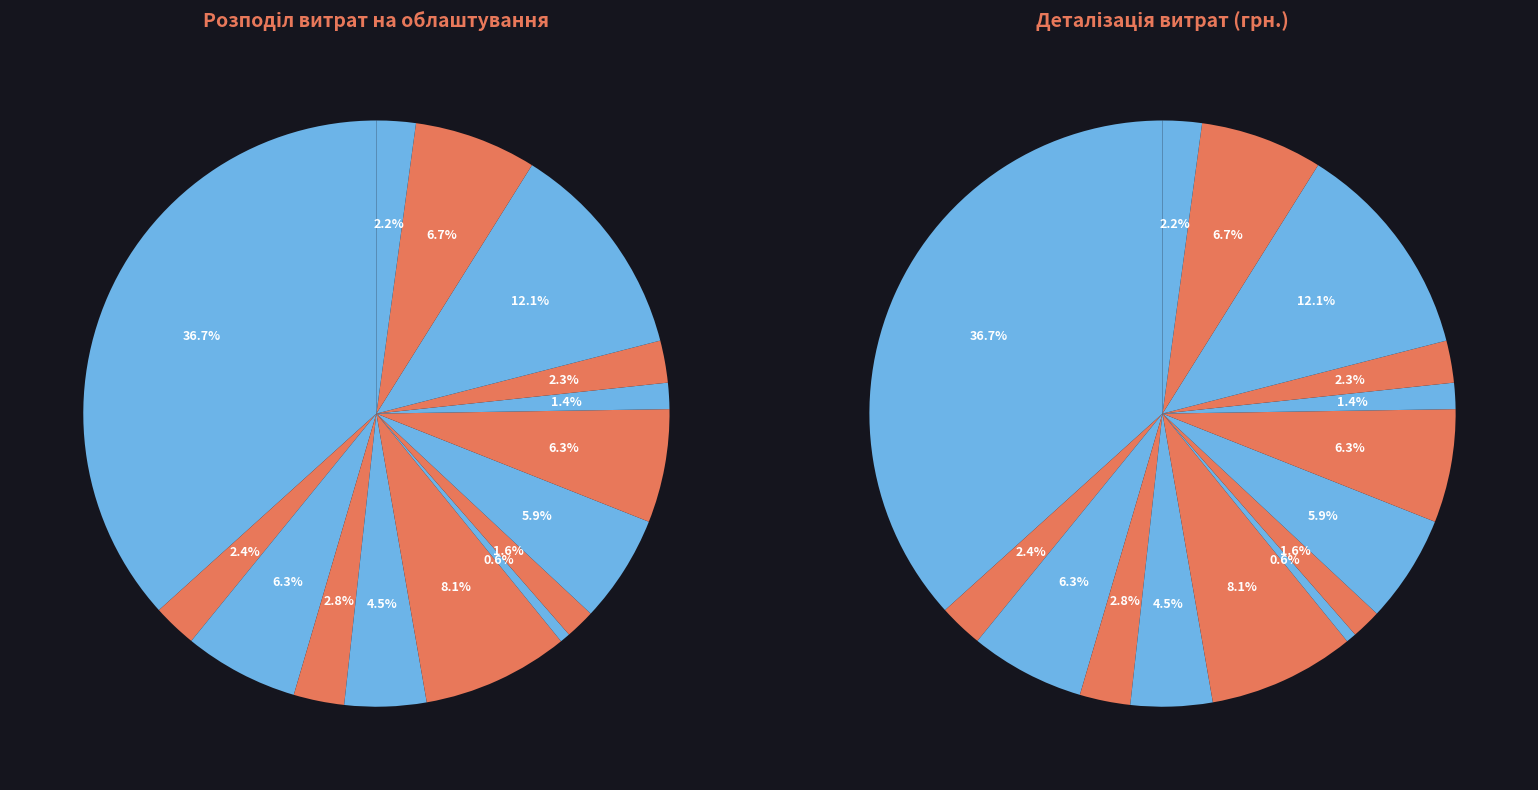

Does Карусель represent more than half of the total?

No